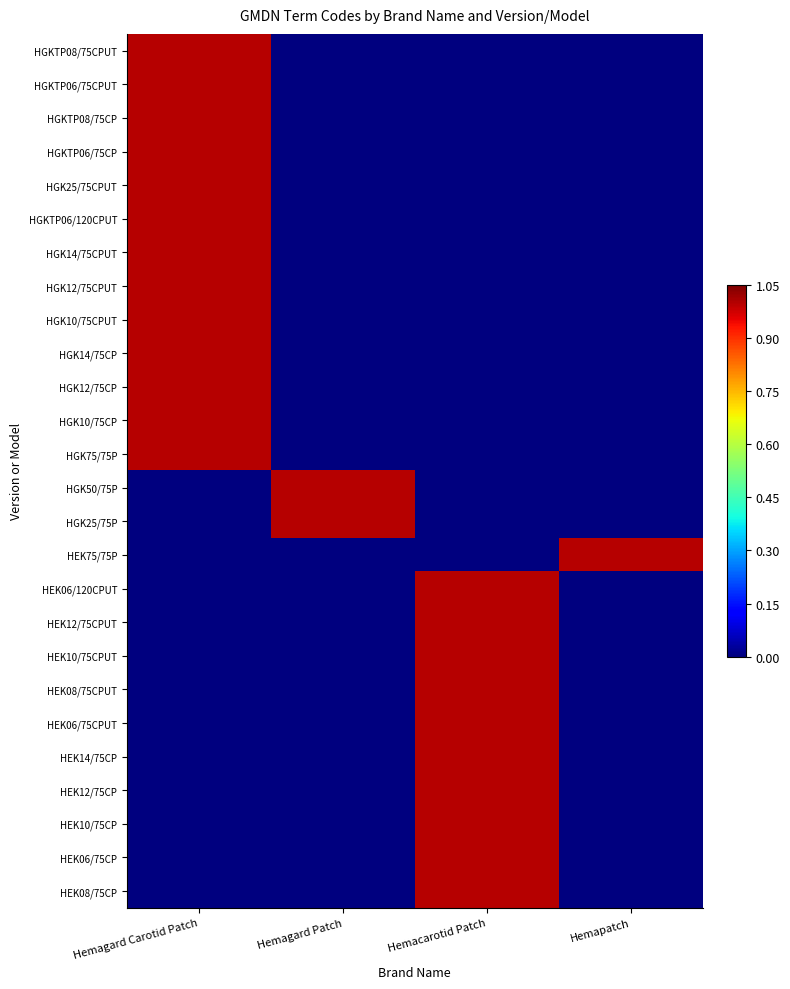

What is the difference between the highest and lowest values at Hemacarotid Patch?

1